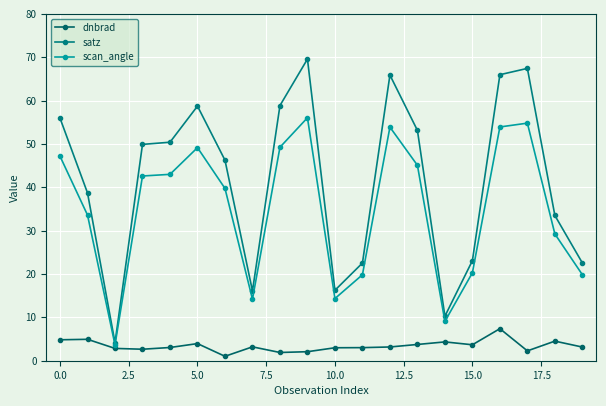

True or false: satz and scan_angle cross at least once.

False